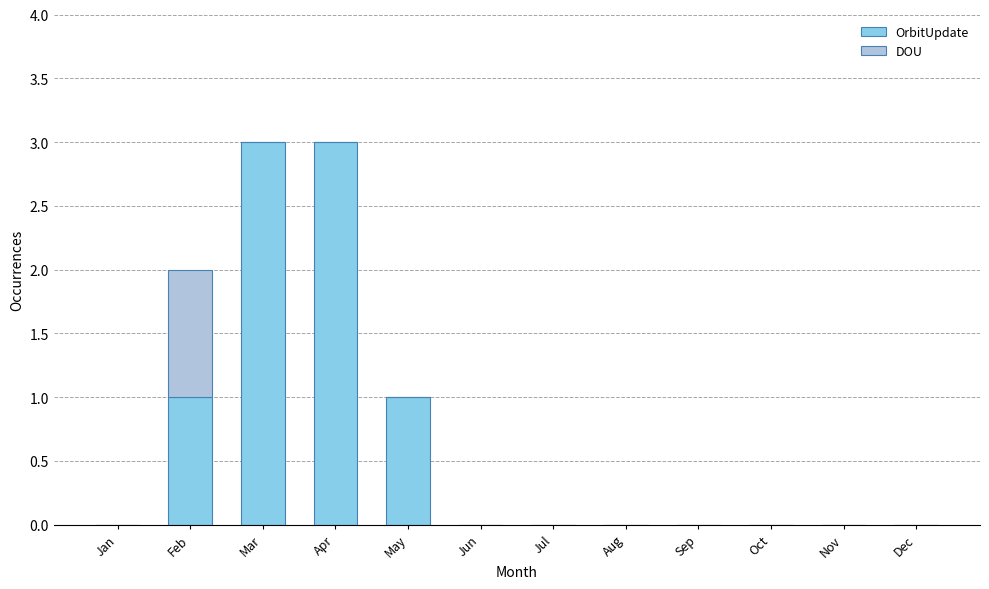

What is the sum of all OrbitUpdate values?

8